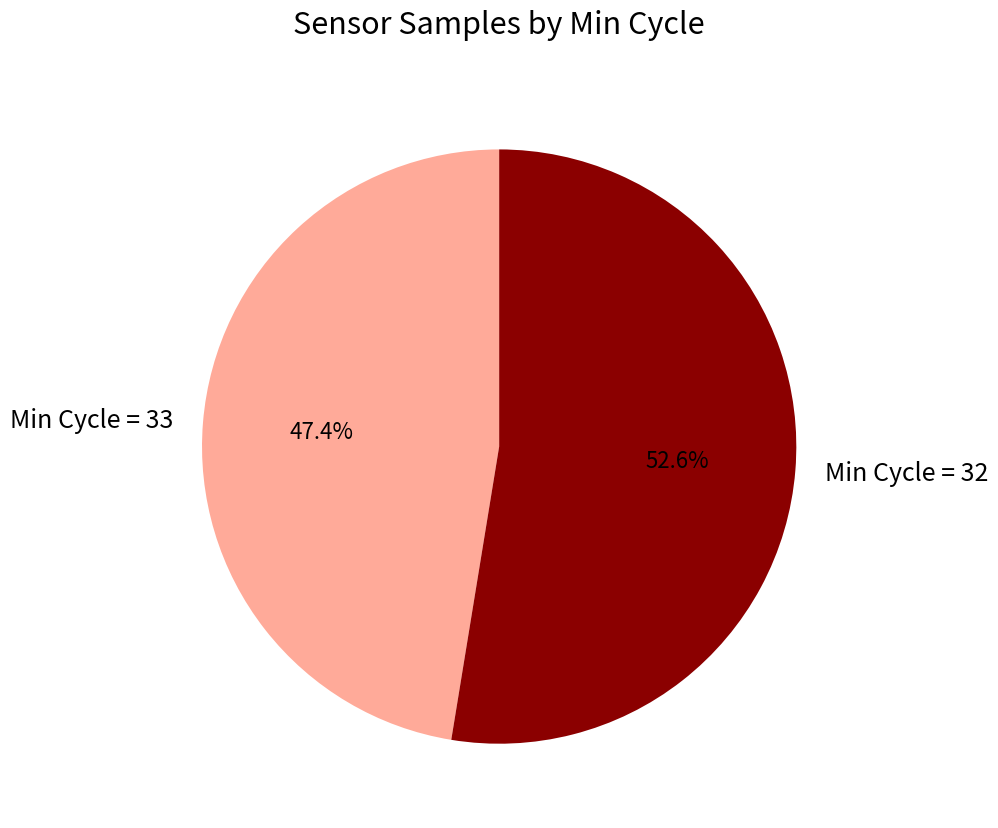

What is the majority slice?

Min Cycle = 32